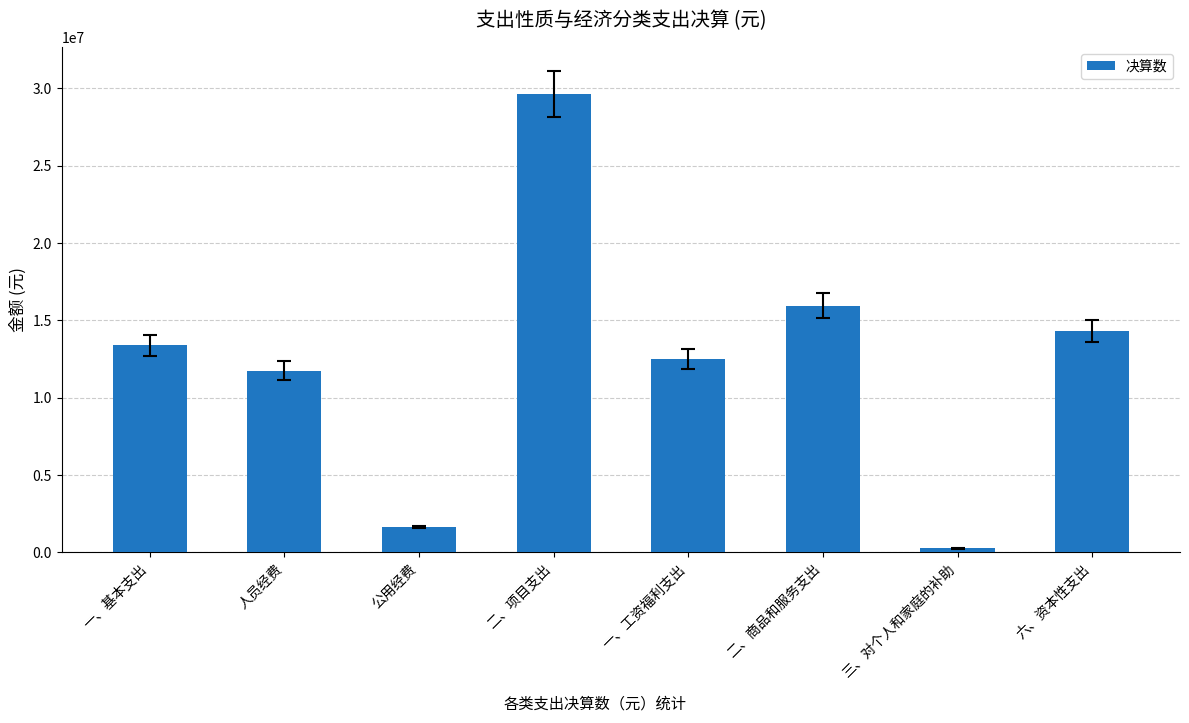

Which has a higher value, 二、商品和服务支出 or 一、基本支出?

二、商品和服务支出